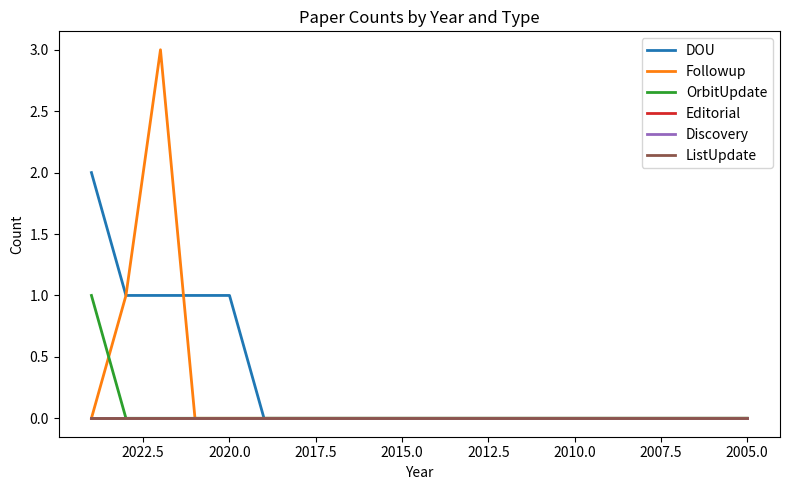

Reading right to left, list all the values displayed in this chart.

DOU: 0	0	0	0	0	0	0	0	0	0	0	0	0	0	0	1	1	1	1	2
Followup: 0	0	0	0	0	0	0	0	0	0	0	0	0	0	0	0	0	3	1	0
OrbitUpdate: 0	0	0	0	0	0	0	0	0	0	0	0	0	0	0	0	0	0	0	1
Editorial: 0	0	0	0	0	0	0	0	0	0	0	0	0	0	0	0	0	0	0	0
Discovery: 0	0	0	0	0	0	0	0	0	0	0	0	0	0	0	0	0	0	0	0
ListUpdate: 0	0	0	0	0	0	0	0	0	0	0	0	0	0	0	0	0	0	0	0